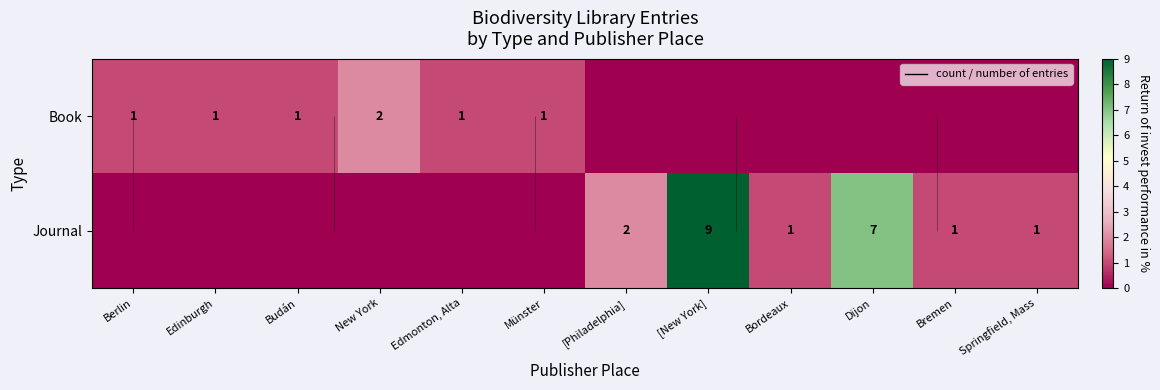

What is the maximum value shown in the chart?

9